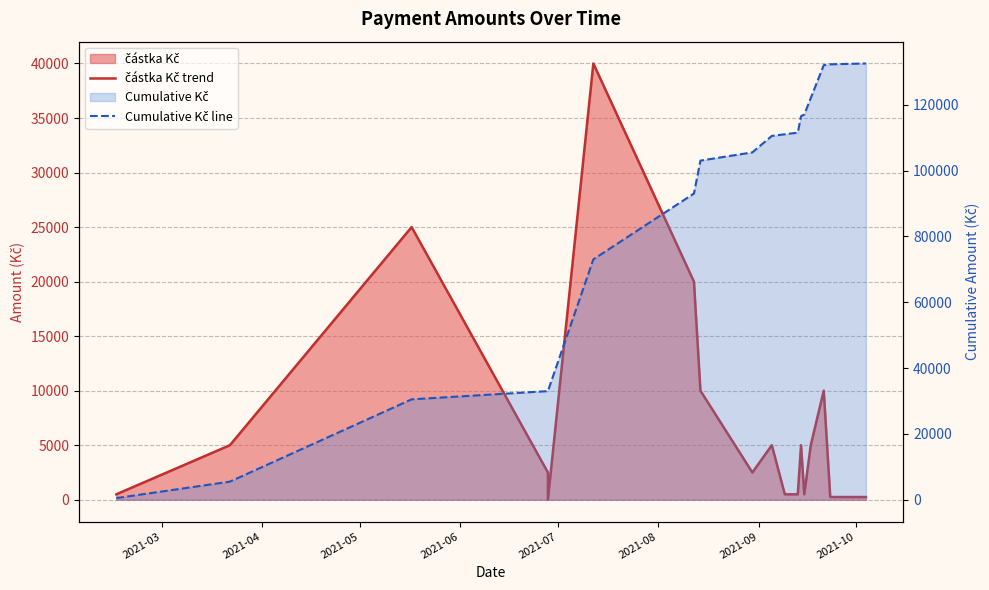

At which label is Cumulative Kč line closest to 66508?

2021-08